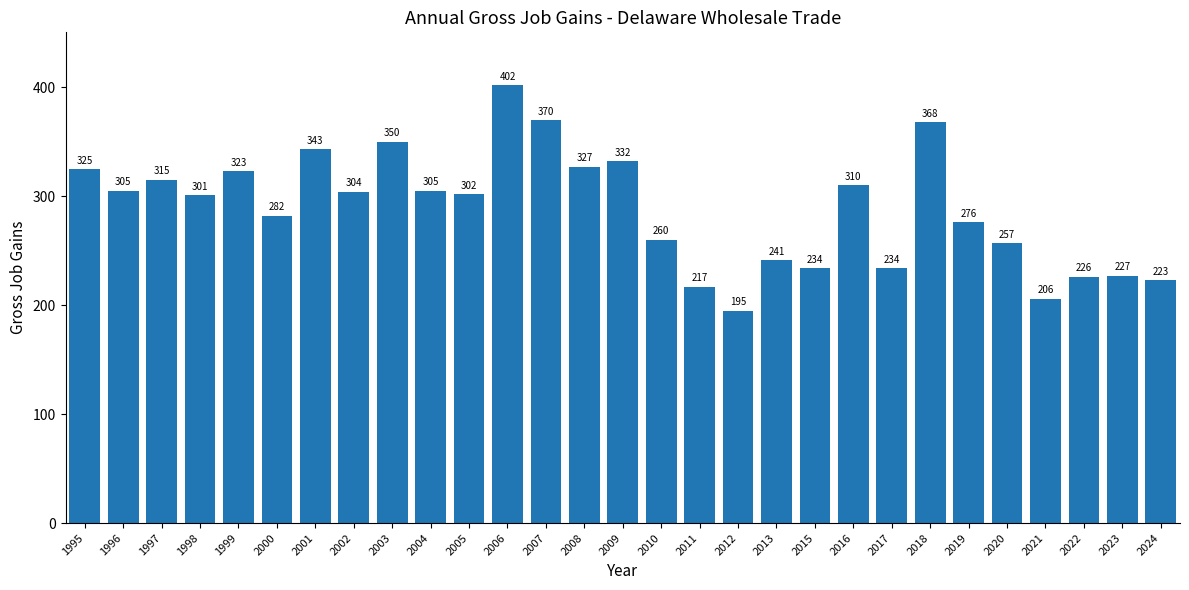

Reading right to left, extract all data points from this chart.

223	227	226	206	257	276	368	234	310	234	241	195	217	260	332	327	370	402	302	305	350	304	343	282	323	301	315	305	325